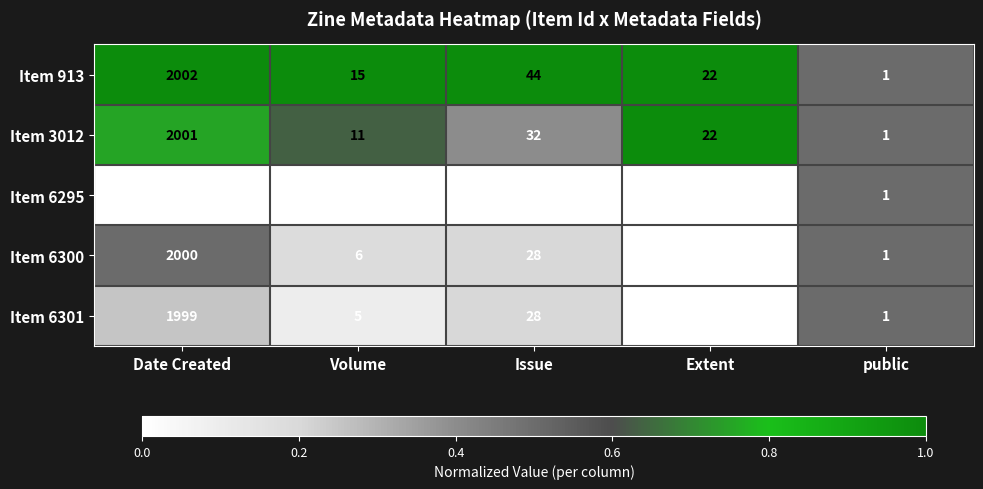

List the labels in order of Item 6295 value, largest first.

Date Created, Issue, Extent, Volume, public